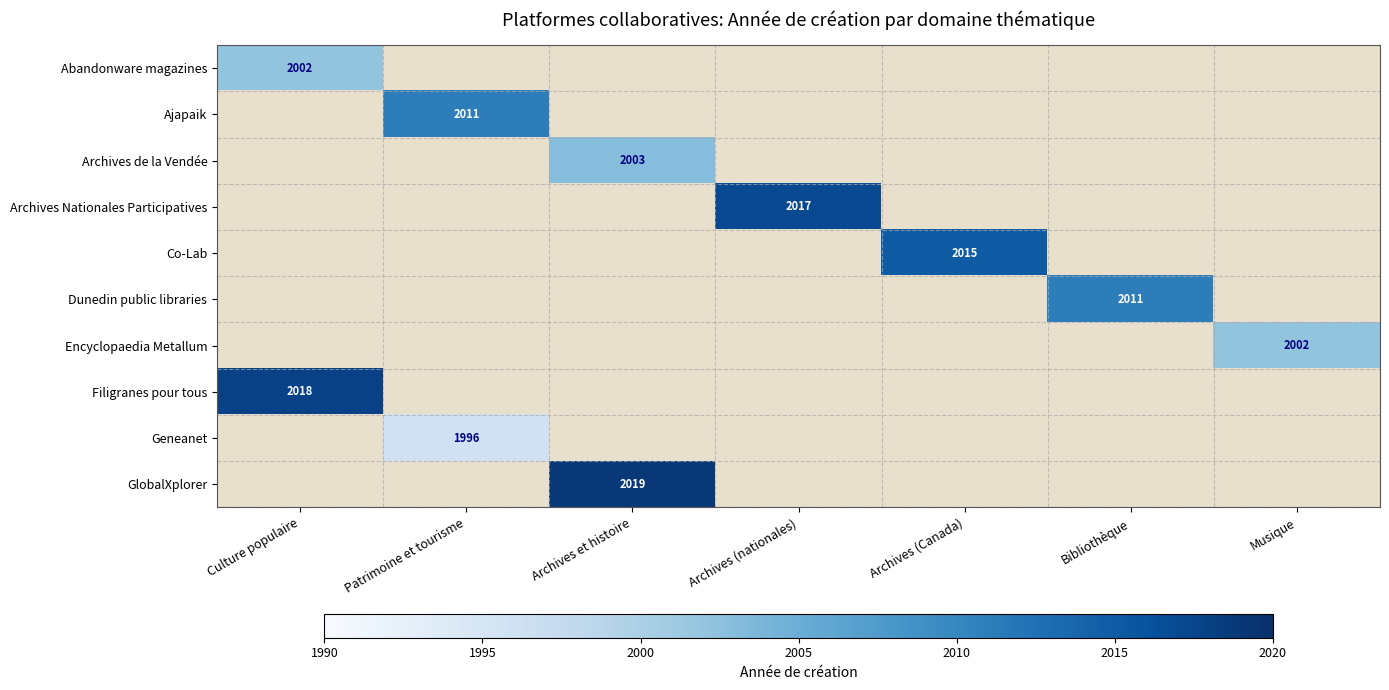

At how many categories does at least one series exceed 2003?

6